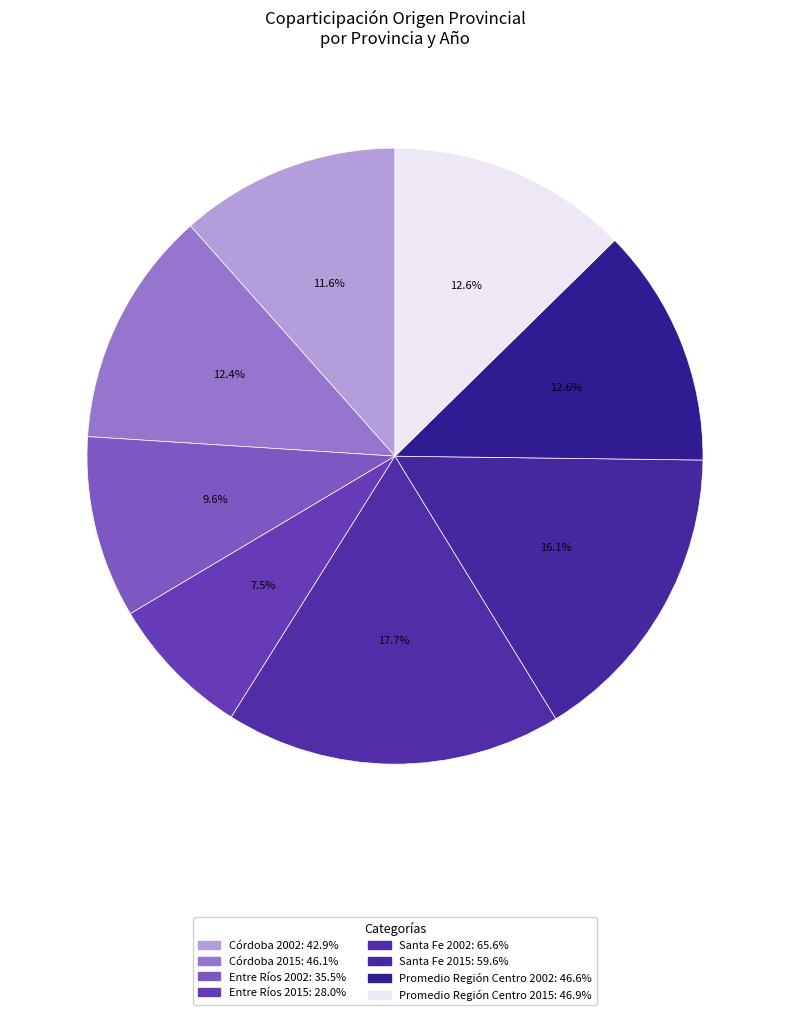

What percentage is the Córdoba 2015 slice, to the nearest percent?

12%